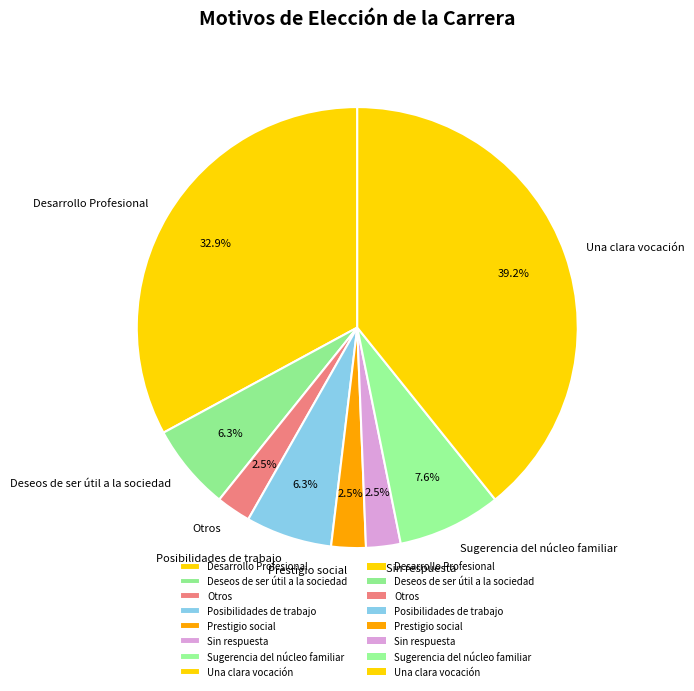

What is the ratio of the value at Deseos de ser útil a la sociedad to the value at Sin respuesta?

2.5